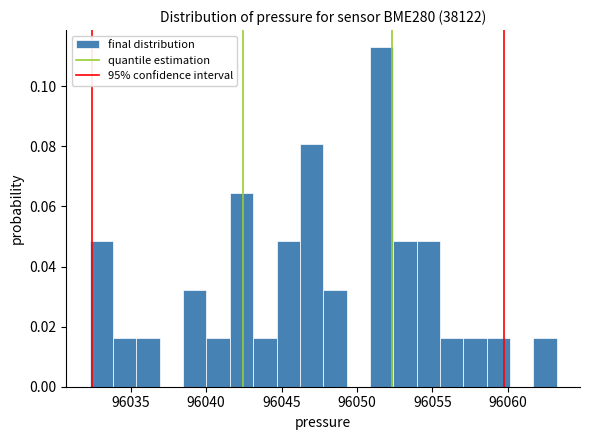

Around what value on the x-axis is the tallest bar? Give the approximate position of its centre, as read against the axis.

96051.5